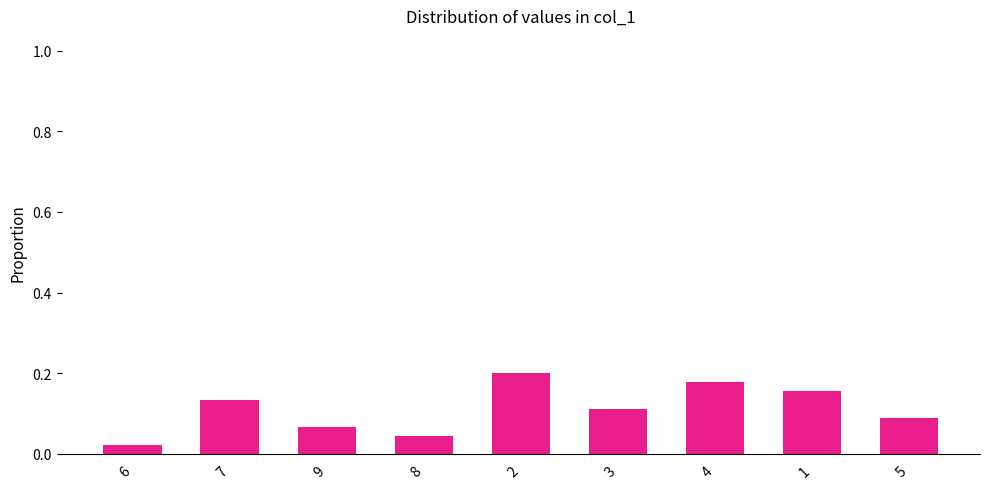

The value at 8 is 0.1. True or false?

False